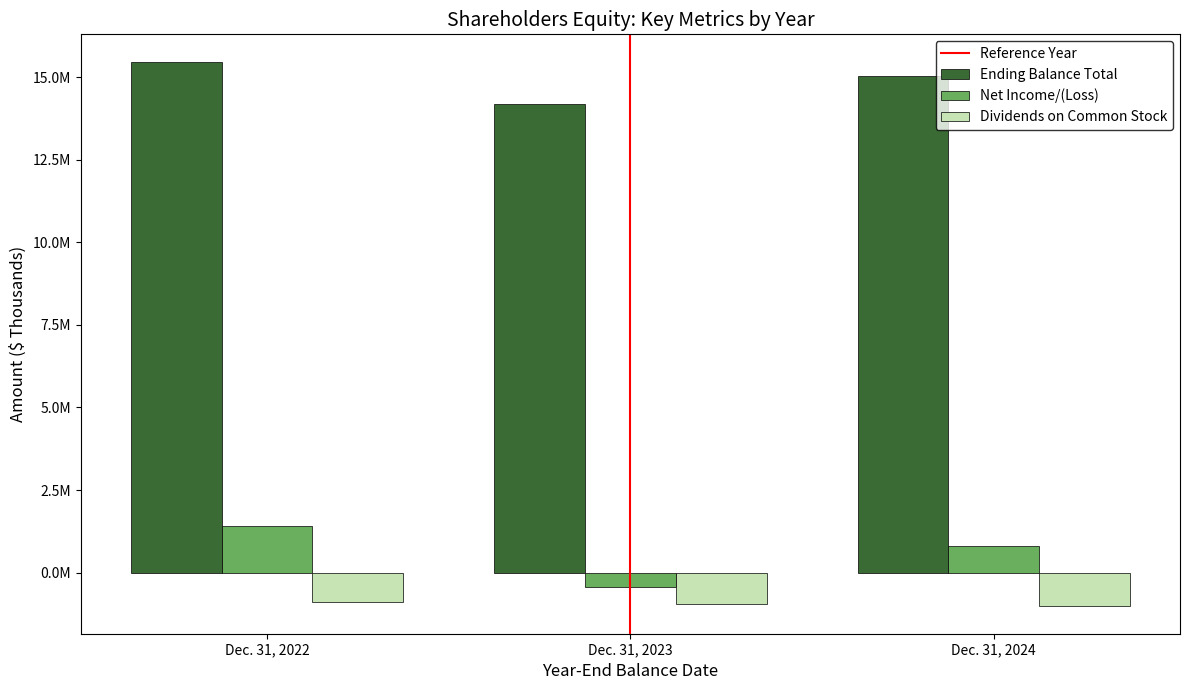

Is the value of Net Income/(Loss) at Dec. 31, 2023 greater than the value of Ending Balance Total at Dec. 31, 2024?

No